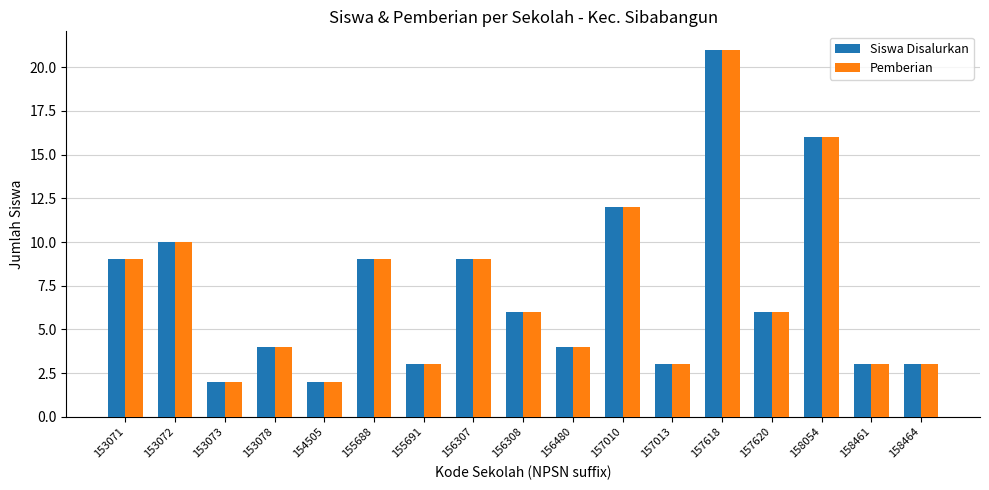

Reading left to right, what are all the values shown in this chart?

Siswa Disalurkan: 9	10	2	4	2	9	3	9	6	4	12	3	21	6	16	3	3
Pemberian: 9	10	2	4	2	9	3	9	6	4	12	3	21	6	16	3	3